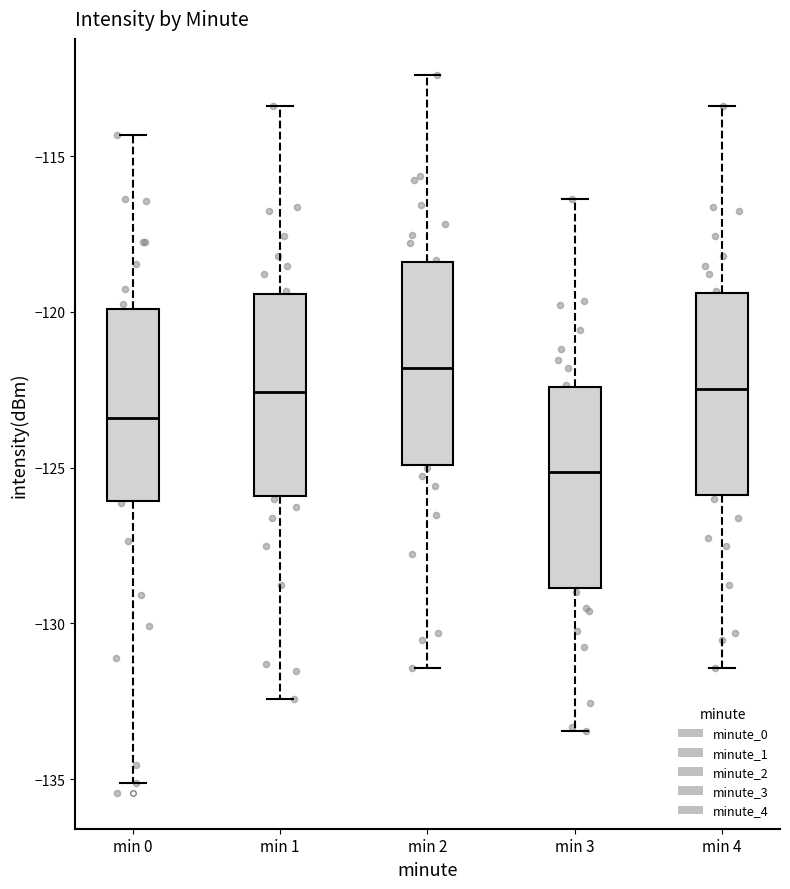

Which box has the lowest median line?

min 3